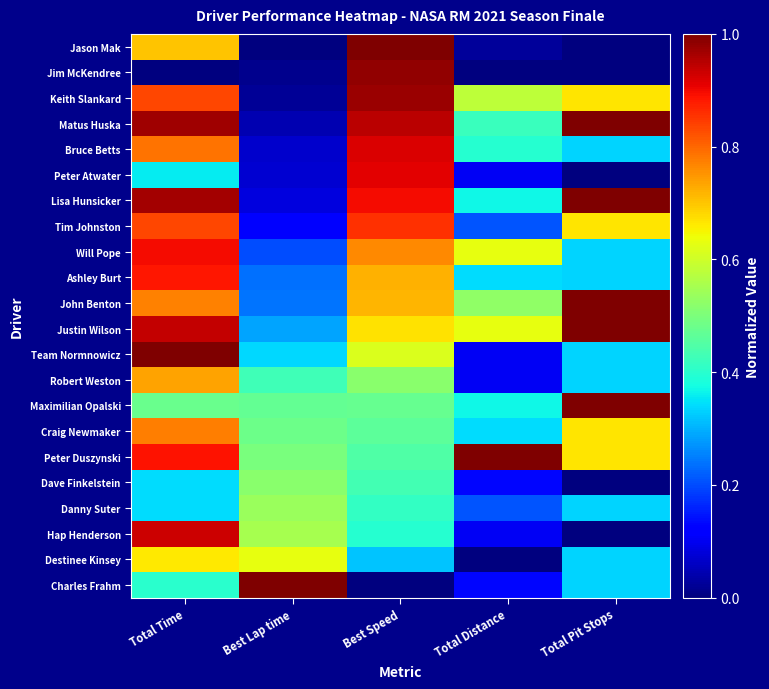

Reading right to left, what are all the values shown in this chart?

Jason Mak: Total Pit Stops=0.0	Total Distance=0.0	Best Speed=1.0	Best Lap time=0.0	Total Time=0.7
Jim McKendree: Total Pit Stops=0.0	Total Distance=0.0	Best Speed=1.0	Best Lap time=0.0	Total Time=0.0
Keith Slankard: Total Pit Stops=0.7	Total Distance=0.6	Best Speed=1.0	Best Lap time=0.0	Total Time=0.8
Matus Huska: Total Pit Stops=1.0	Total Distance=0.4	Best Speed=0.9	Best Lap time=0.0	Total Time=1.0
Bruce Betts: Total Pit Stops=0.3	Total Distance=0.4	Best Speed=0.9	Best Lap time=0.1	Total Time=0.8
Peter Atwater: Total Pit Stops=0.0	Total Distance=0.1	Best Speed=0.9	Best Lap time=0.1	Total Time=0.4
Lisa Hunsicker: Total Pit Stops=1.0	Total Distance=0.4	Best Speed=0.9	Best Lap time=0.1	Total Time=1.0
Tim Johnston: Total Pit Stops=0.7	Total Distance=0.2	Best Speed=0.9	Best Lap time=0.1	Total Time=0.8
Will Pope: Total Pit Stops=0.3	Total Distance=0.6	Best Speed=0.8	Best Lap time=0.2	Total Time=0.9
Ashley Burt: Total Pit Stops=0.3	Total Distance=0.3	Best Speed=0.7	Best Lap time=0.2	Total Time=0.9
John Benton: Total Pit Stops=1.0	Total Distance=0.5	Best Speed=0.7	Best Lap time=0.2	Total Time=0.8
Justin Wilson: Total Pit Stops=1.0	Total Distance=0.6	Best Speed=0.7	Best Lap time=0.3	Total Time=0.9
Team Normnowicz: Total Pit Stops=0.3	Total Distance=0.1	Best Speed=0.6	Best Lap time=0.3	Total Time=1.0
Robert Weston: Total Pit Stops=0.3	Total Distance=0.1	Best Speed=0.5	Best Lap time=0.4	Total Time=0.7
Maximilian Opalski: Total Pit Stops=1.0	Total Distance=0.4	Best Speed=0.5	Best Lap time=0.5	Total Time=0.5
Craig Newmaker: Total Pit Stops=0.7	Total Distance=0.3	Best Speed=0.5	Best Lap time=0.5	Total Time=0.8
Peter Duszynski: Total Pit Stops=0.7	Total Distance=1.0	Best Speed=0.4	Best Lap time=0.5	Total Time=0.9
Dave Finkelstein: Total Pit Stops=0.0	Total Distance=0.1	Best Speed=0.4	Best Lap time=0.5	Total Time=0.3
Danny Suter: Total Pit Stops=0.3	Total Distance=0.2	Best Speed=0.4	Best Lap time=0.5	Total Time=0.3
Hap Henderson: Total Pit Stops=0.0	Total Distance=0.1	Best Speed=0.4	Best Lap time=0.6	Total Time=0.9
Destinee Kinsey: Total Pit Stops=0.3	Total Distance=0.0	Best Speed=0.3	Best Lap time=0.6	Total Time=0.7
Charles Frahm: Total Pit Stops=0.3	Total Distance=0.1	Best Speed=0.0	Best Lap time=1.0	Total Time=0.4